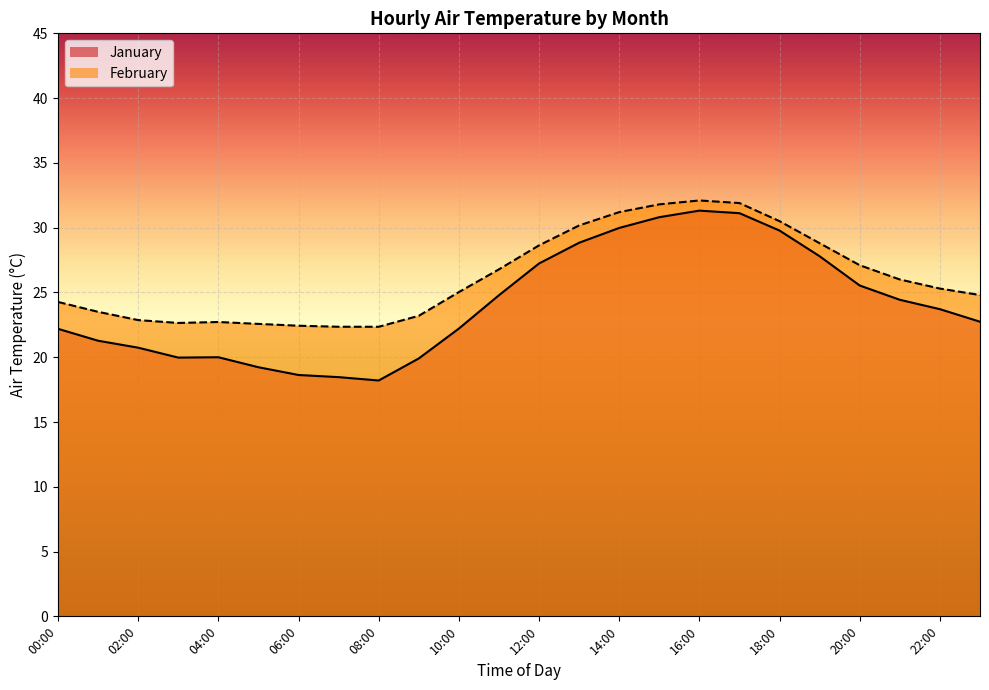

True or false: February line and January line cross at least once.

False